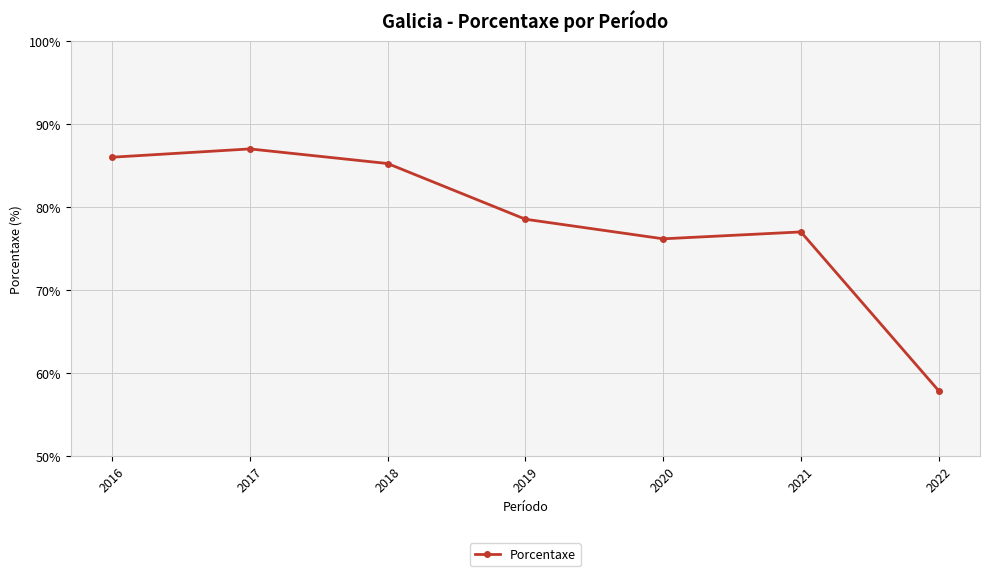

How many distinct data groups are displayed?

1